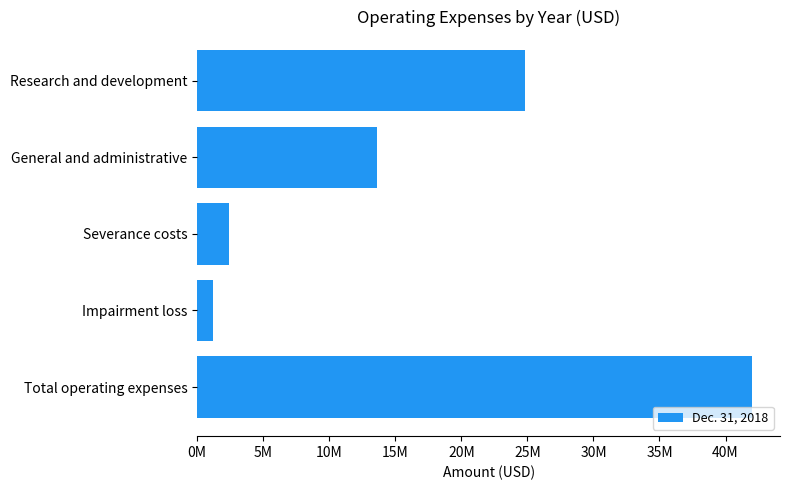

Are the bars horizontal?

Yes